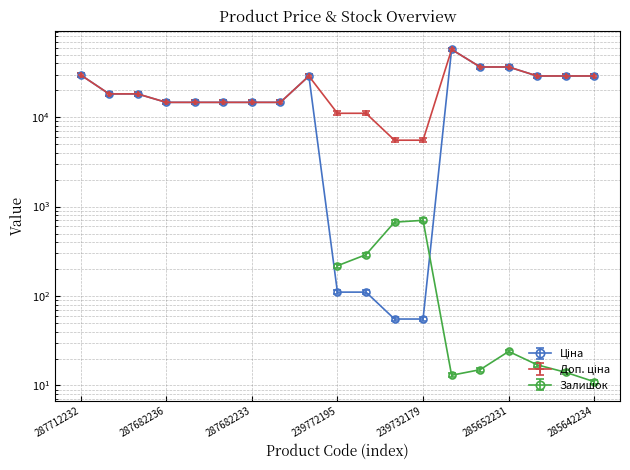

The Ціна series shows 14649.6 at 287682236. True or false?

True